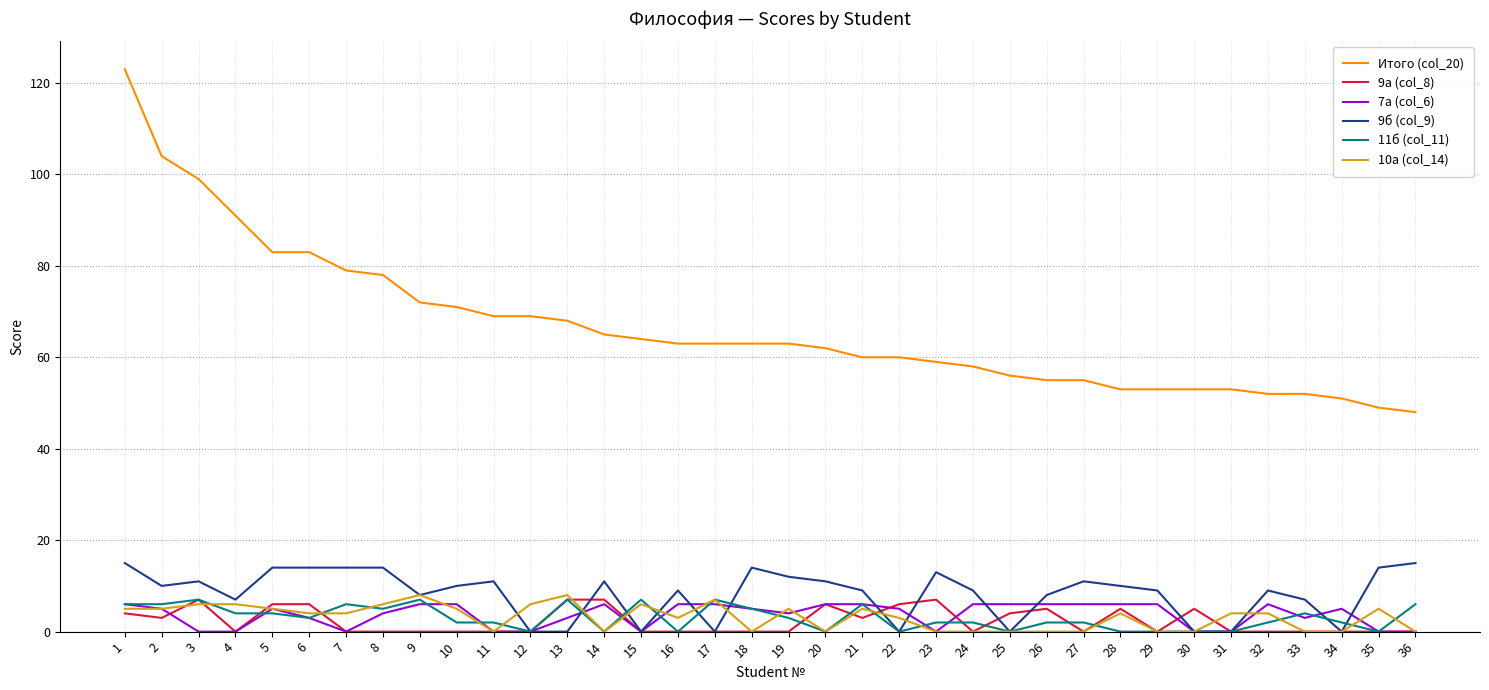

Reading left to right, transcribe all the data shown in this chart.

Итого (col_20): 1=123	2=104	3=99	4=91	5=83	6=83	7=79	8=78	9=72	10=71	11=69	12=69	13=68	14=65	15=64	16=63	17=63	18=63	19=63	20=62	21=60	22=60	23=59	24=58	25=56	26=55	27=55	28=53	29=53	30=53	31=53	32=52	33=52	34=51	35=49	36=48
9а (col_8): 1=4	2=3	3=7	4=0	5=6	6=6	7=0	8=0	9=0	10=0	11=0	12=0	13=7	14=7	15=0	16=0	17=0	18=0	19=0	20=6	21=3	22=6	23=7	24=0	25=4	26=5	27=0	28=5	29=0	30=5	31=0	32=0	33=0	34=0	35=0	36=0
7а (col_6): 1=6	2=5	3=0	4=0	5=5	6=3	7=0	8=4	9=6	10=6	11=0	12=0	13=3	14=6	15=0	16=6	17=6	18=5	19=4	20=6	21=6	22=5	23=0	24=6	25=6	26=6	27=6	28=6	29=6	30=0	31=0	32=6	33=3	34=5	35=0	36=0
9б (col_9): 1=15	2=10	3=11	4=7	5=14	6=14	7=14	8=14	9=8	10=10	11=11	12=0	13=0	14=11	15=0	16=9	17=0	18=14	19=12	20=11	21=9	22=0	23=13	24=9	25=0	26=8	27=11	28=10	29=9	30=0	31=0	32=9	33=7	34=0	35=14	36=15
11б (col_11): 1=6	2=6	3=7	4=4	5=4	6=3	7=6	8=5	9=7	10=2	11=2	12=0	13=7	14=0	15=7	16=0	17=7	18=5	19=3	20=0	21=6	22=0	23=2	24=2	25=0	26=2	27=2	28=0	29=0	30=0	31=0	32=2	33=4	34=2	35=0	36=6
10а (col_14): 1=5	2=5	3=6	4=6	5=5	6=4	7=4	8=6	9=8	10=5	11=0	12=6	13=8	14=0	15=6	16=3	17=7	18=0	19=5	20=0	21=5	22=3	23=0	24=0	25=0	26=0	27=0	28=4	29=0	30=0	31=4	32=4	33=0	34=0	35=5	36=0